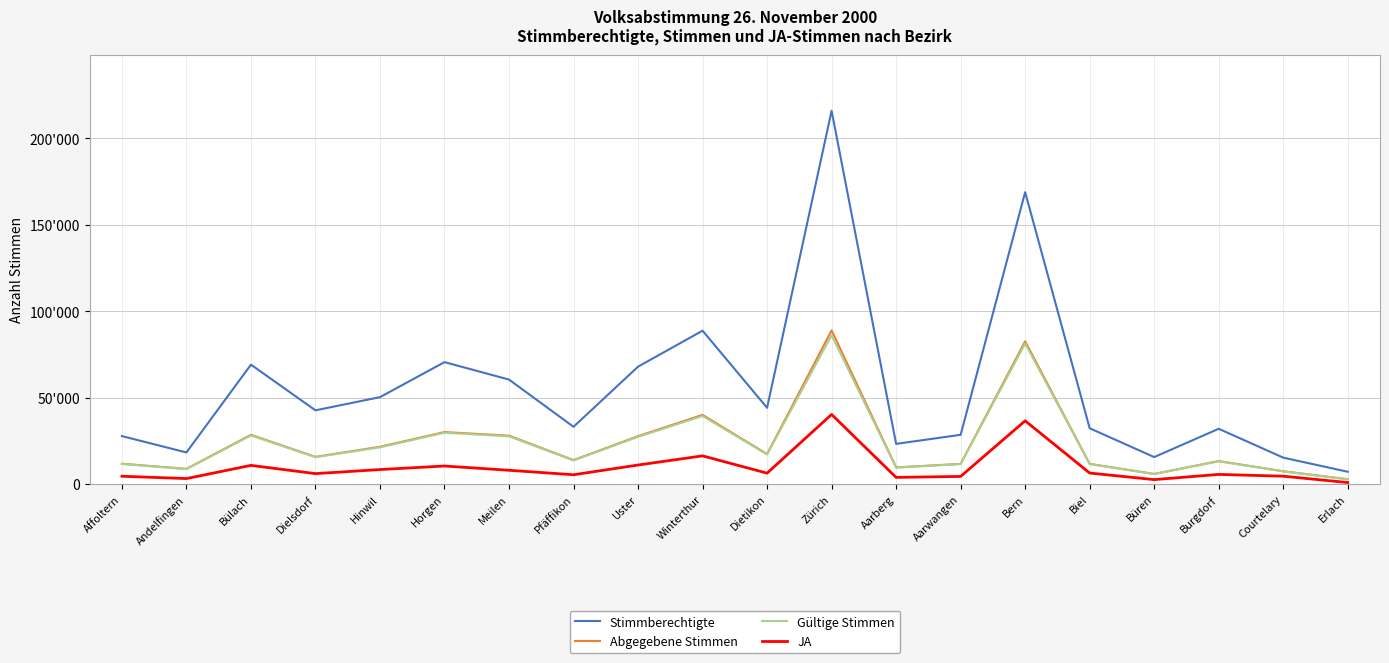

What is the maximum value shown in the chart?

215925